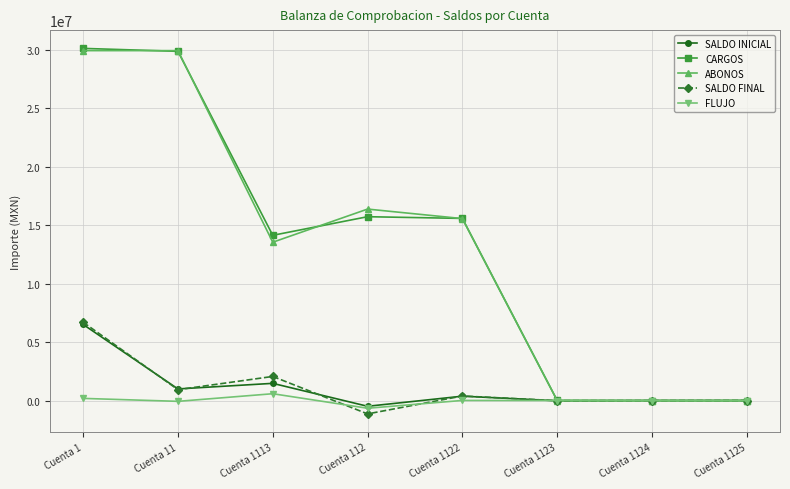

Between Cuenta 11 and Cuenta 112, which series saw the biggest shift?

CARGOS